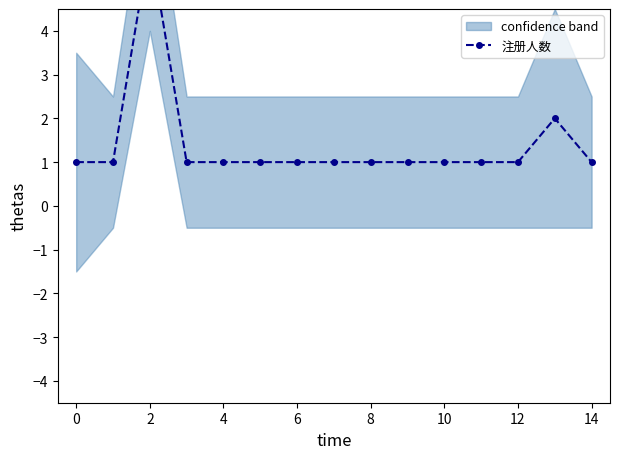

What value does the data have at 10?

1